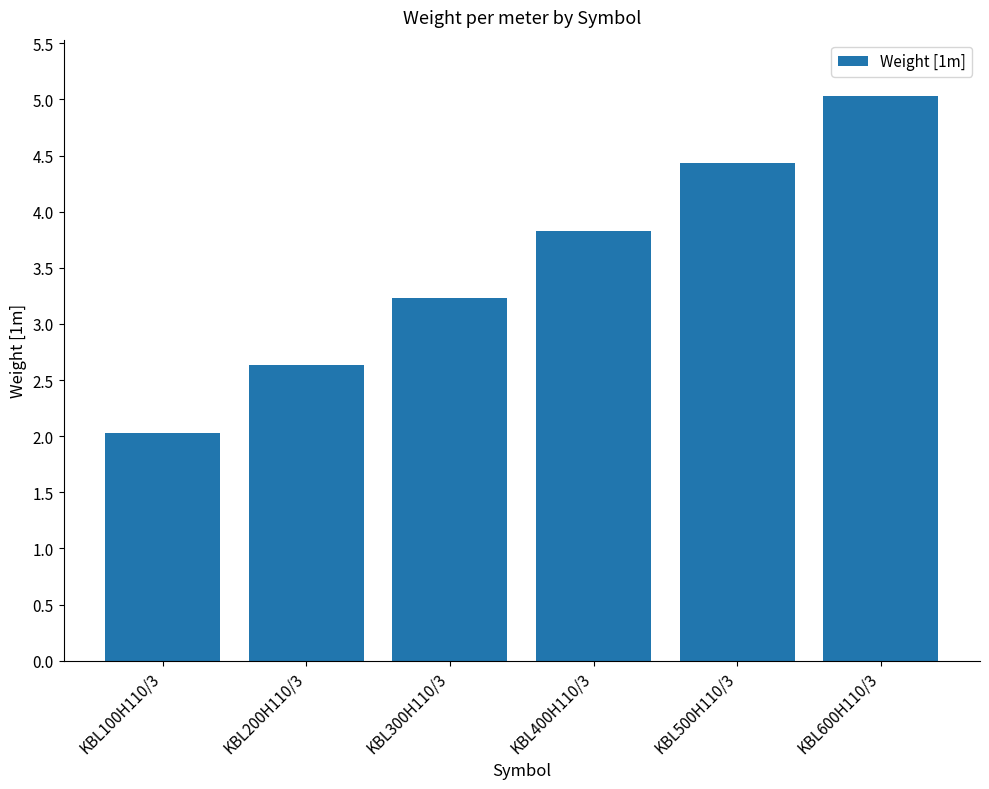

Reading right to left, extract all data points from this chart.

KBL600H110/3=5.0	KBL500H110/3=4.4	KBL400H110/3=3.8	KBL300H110/3=3.2	KBL200H110/3=2.6	KBL100H110/3=2.0